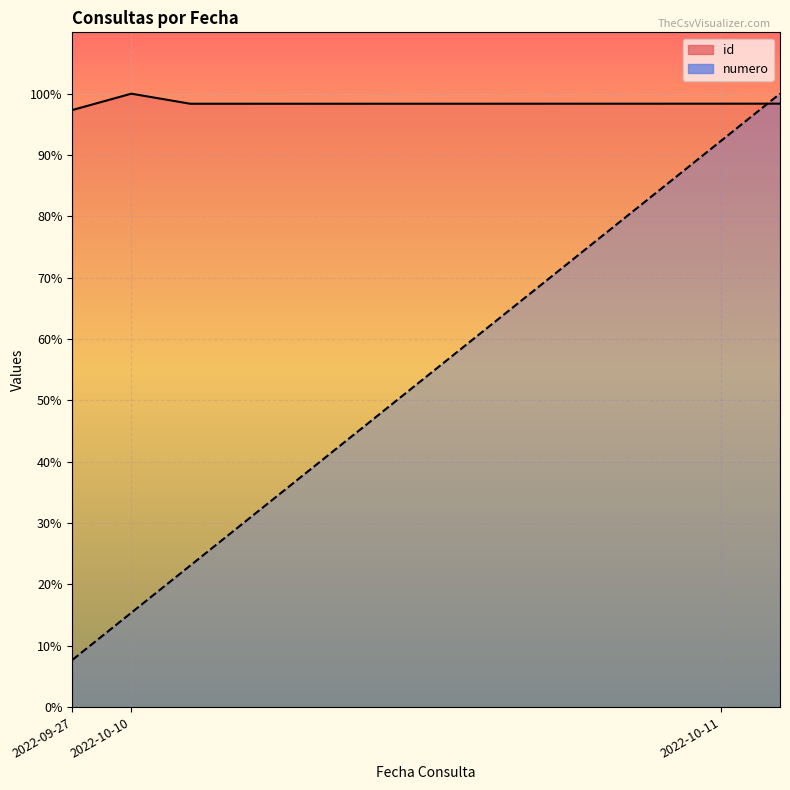

Reading left to right, transcribe all the data shown in this chart.

id: 97.3	100.0	98.4	98.4	98.4	98.4	98.4	98.4	98.4	98.4	98.4	98.4	98.4
numero: 7.7	15.4	23.1	30.8	38.5	46.2	53.8	61.5	69.2	76.9	84.6	92.3	100.0